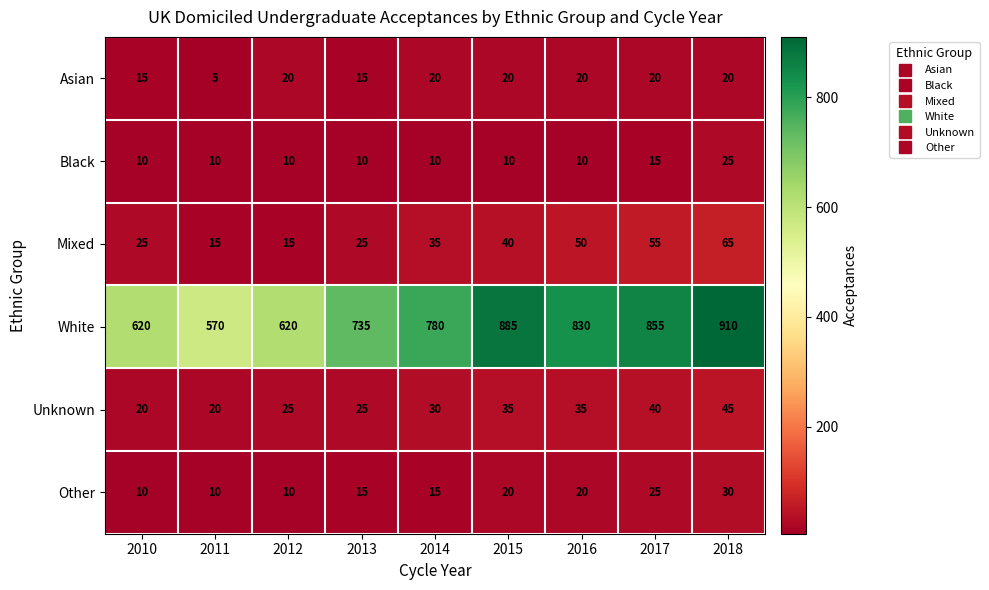

List the series in order of their peak value, lowest first.

Asian, Black, Other, Unknown, Mixed, White